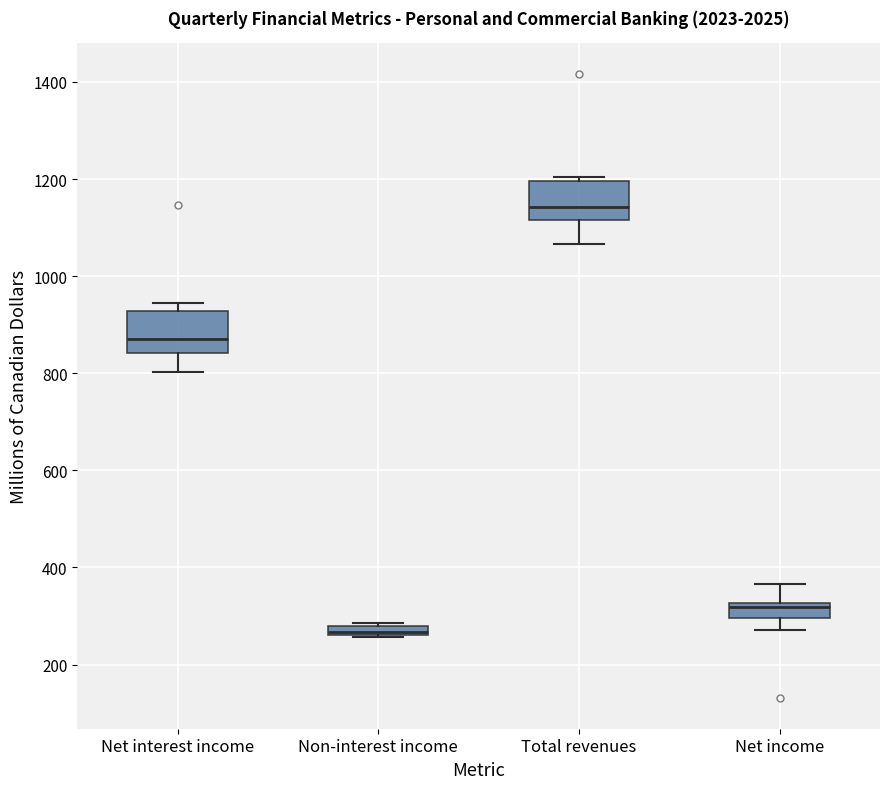

Where does the lower whisker of the box for Net income end on the y-axis? The values are not printed on the chart, so give them approximately, as read against the axis.

280